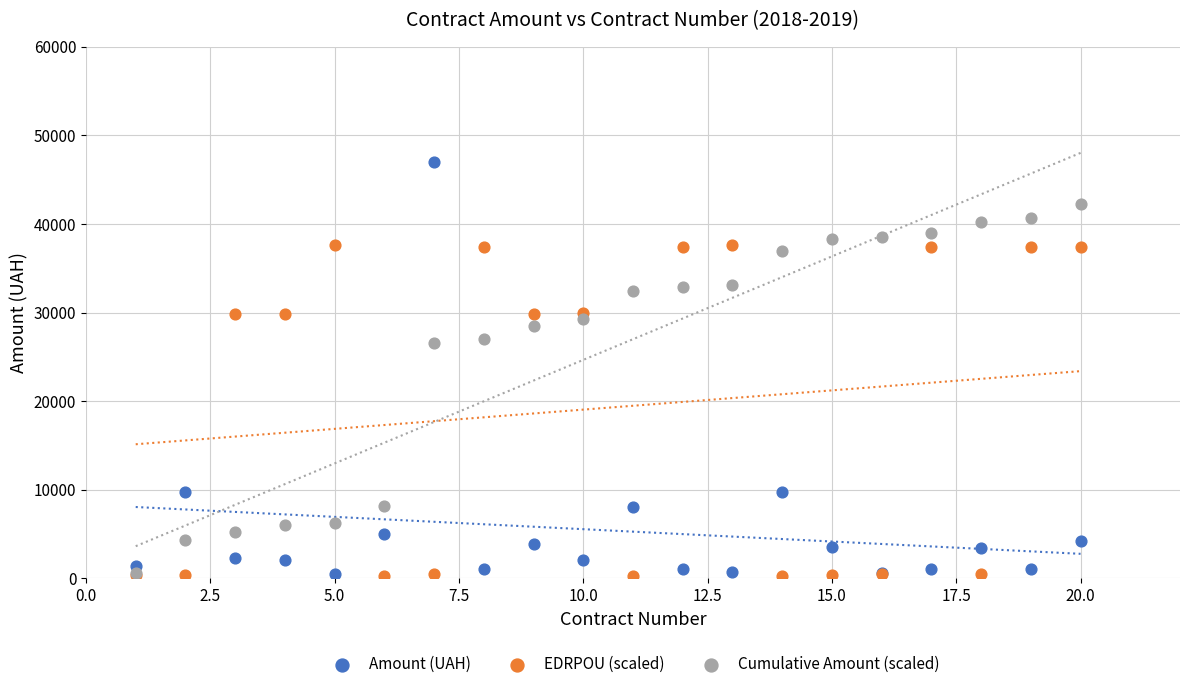

Which series has the largest Y range (max minus min)?

Amount (UAH)